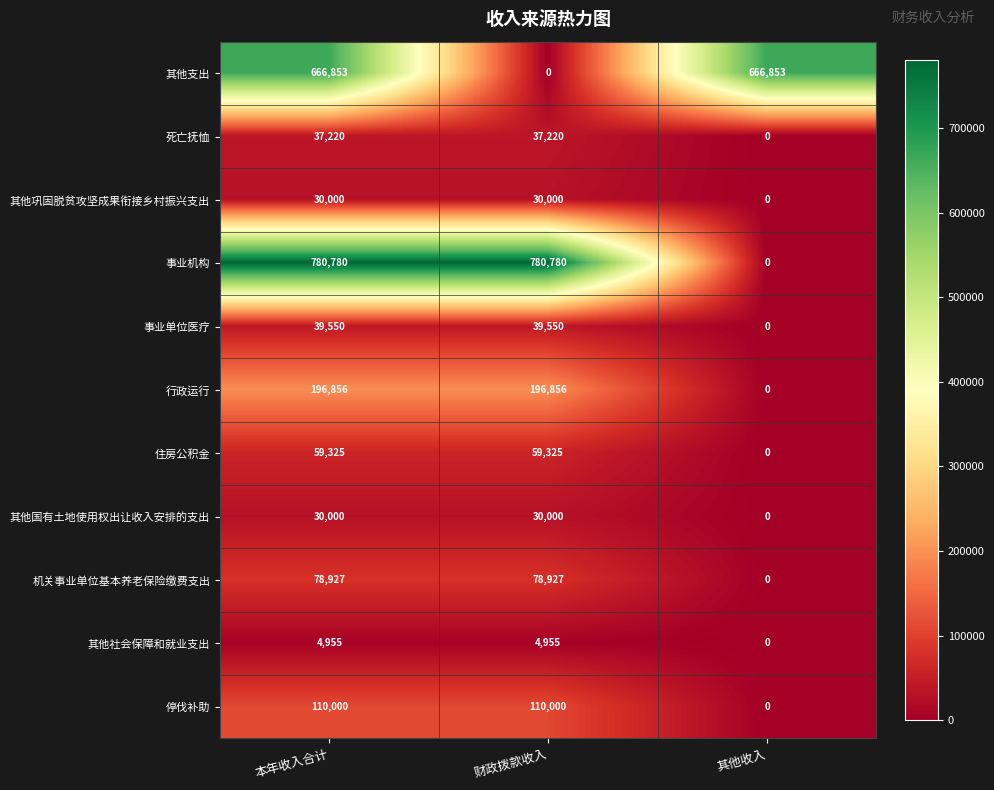

The value of 住房公积金 at 财政拨款收入 is 59325. True or false?

True